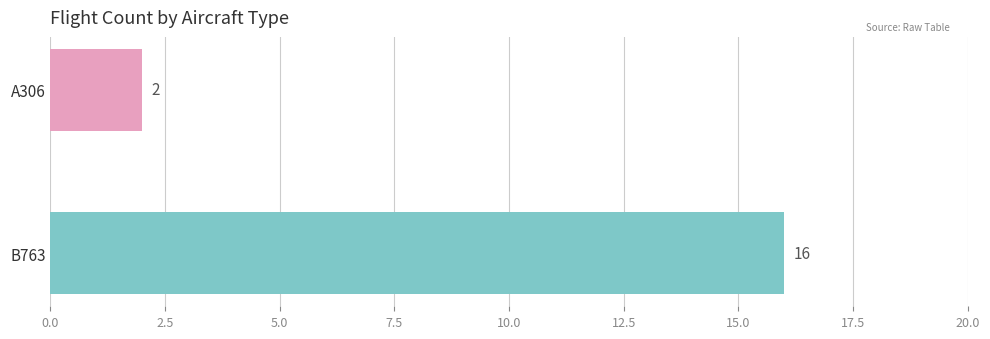

What is the difference between the maximum and minimum values?

14